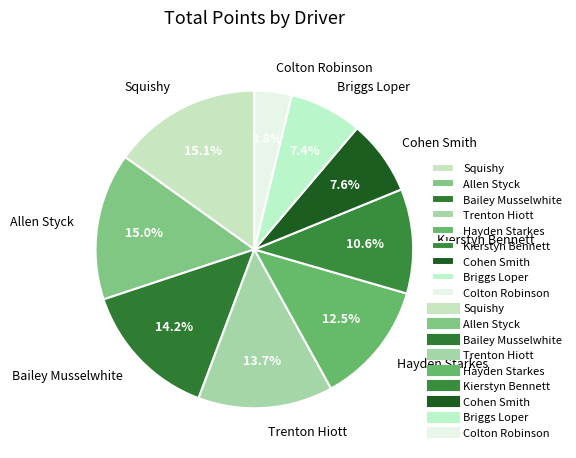

What portion of the pie excludes Allen Styck?

85.0%